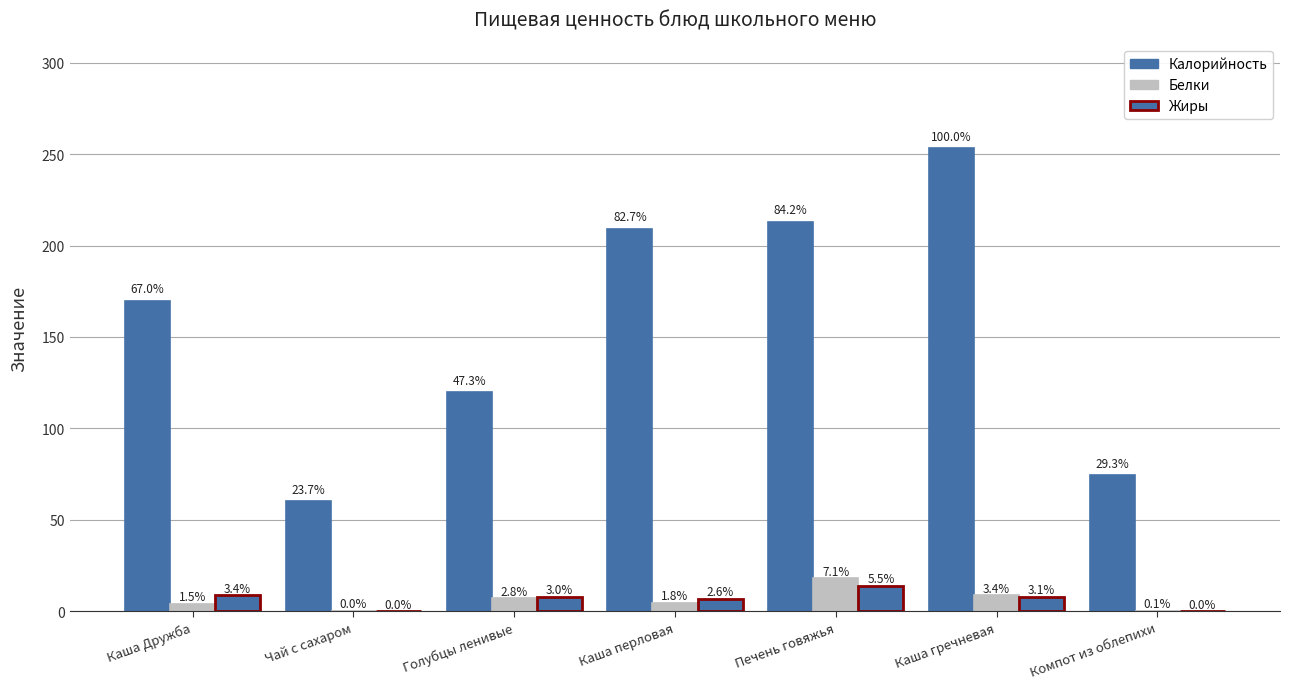

How many groups of bars are there?

7